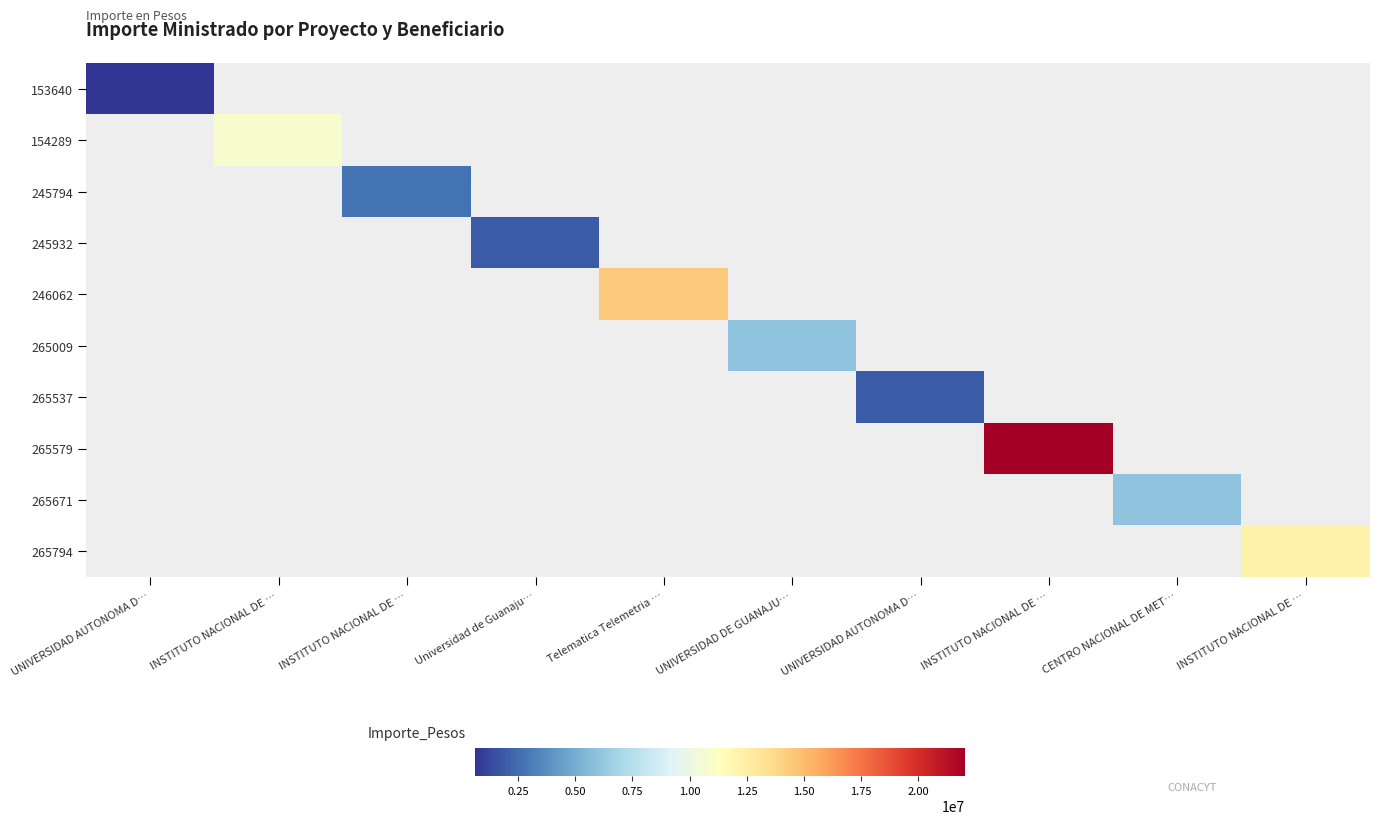

How many positive values does the 245932 series have?

1